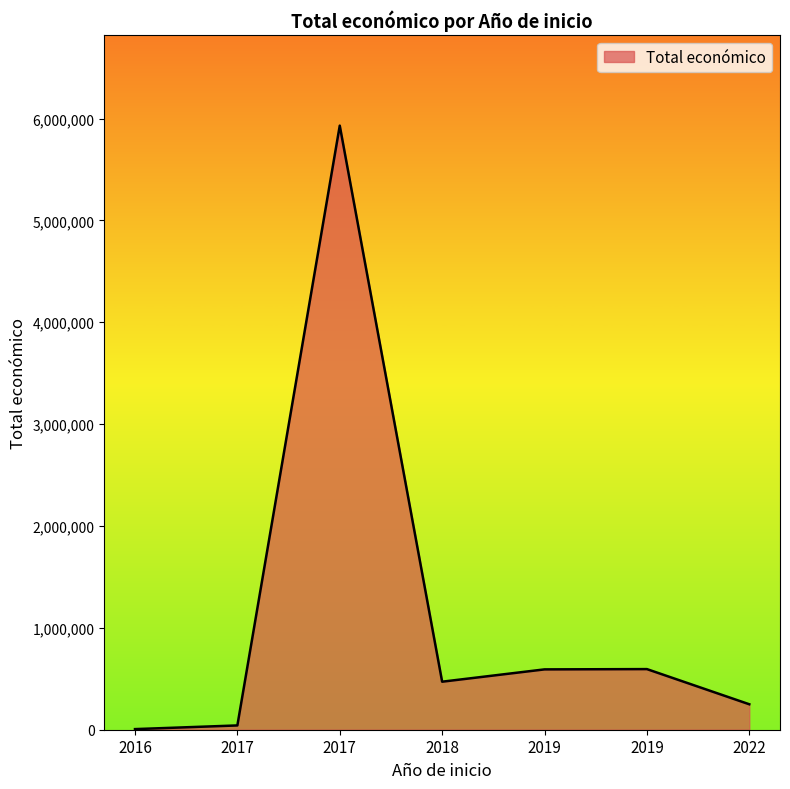

How many values are below 471472?

3